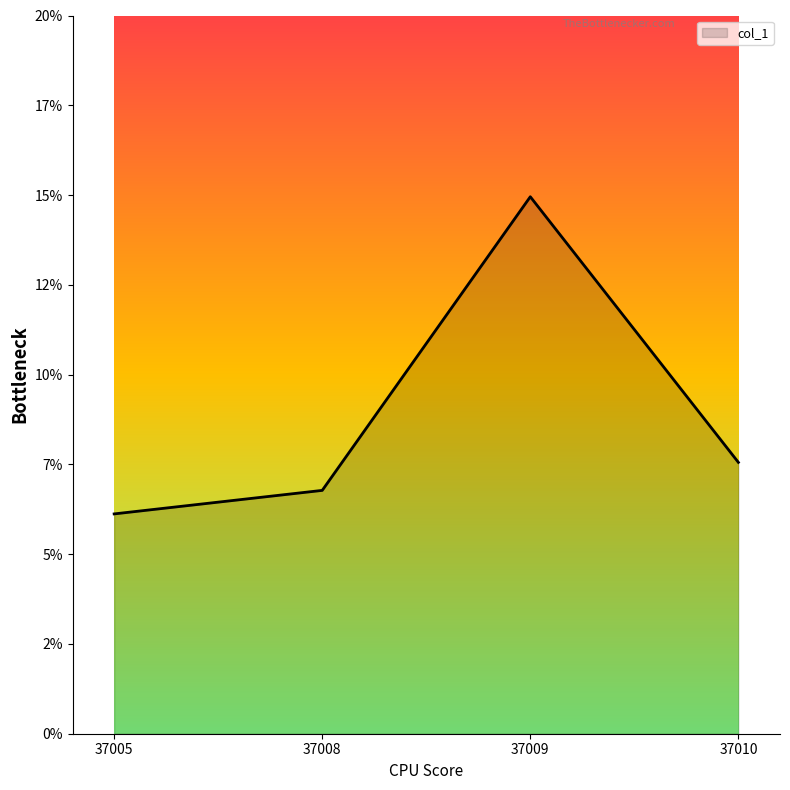

What is the value of the 3rd point from the left?

15.0